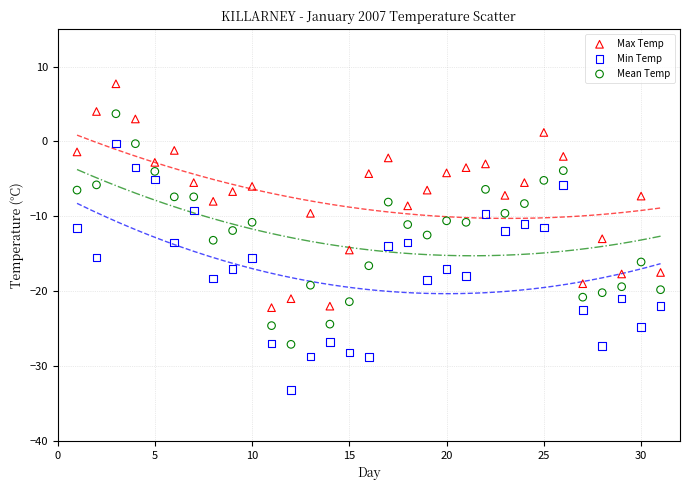

Which series contains the lowest Y value?

Min Temp